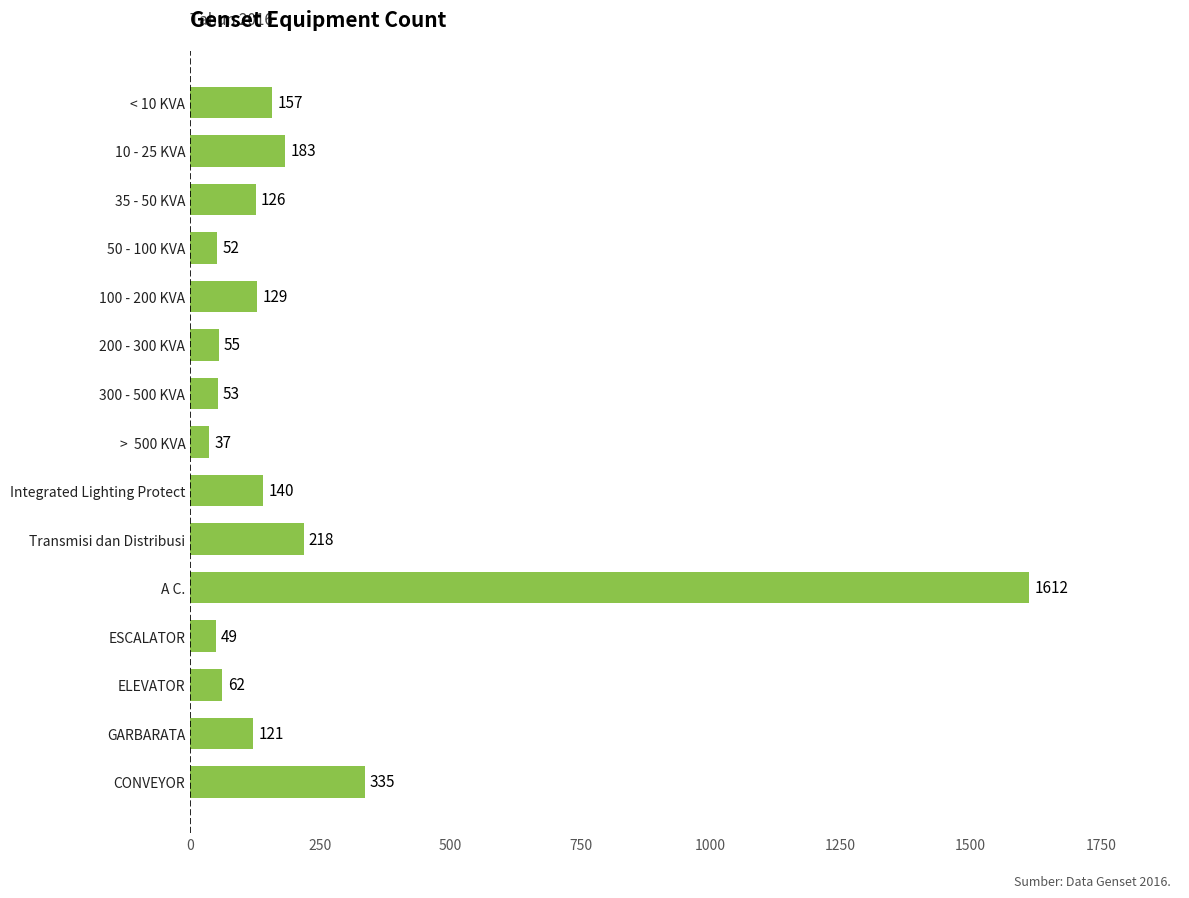

How many values are below 126?

7